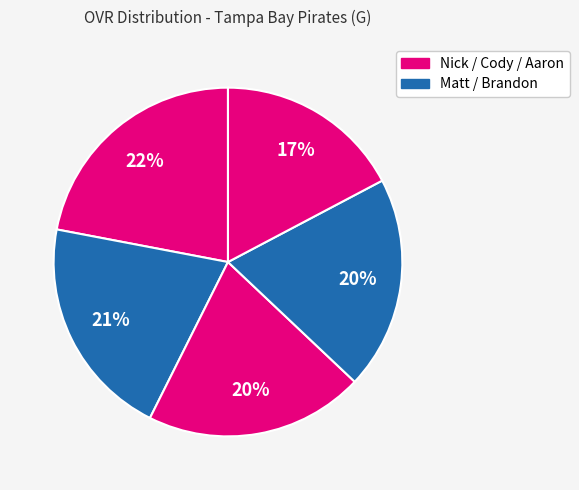

How many slices are in this pie chart?

5